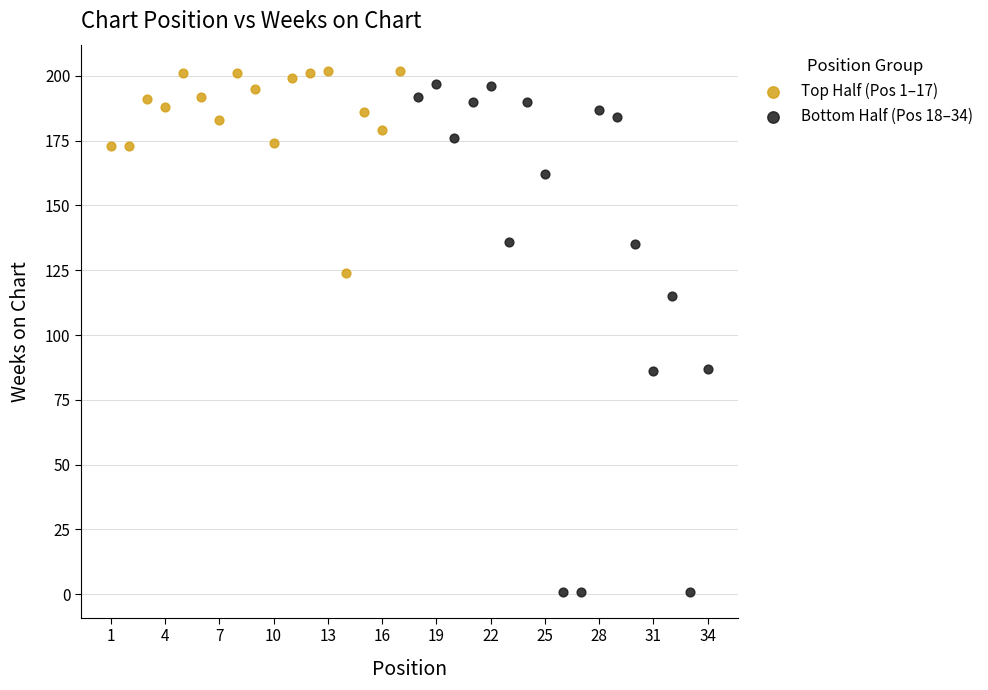

What are all the series names shown in the legend?

Top Half (Pos 1–17), Bottom Half (Pos 18–34)